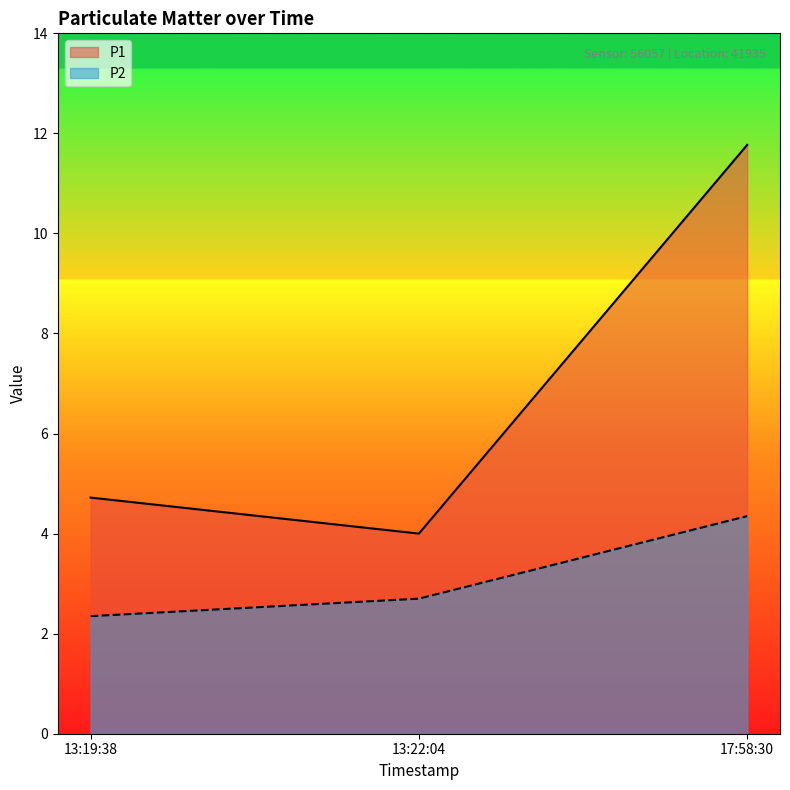

Rank the series at 13:19:38 from lowest to highest value.

P2, P1